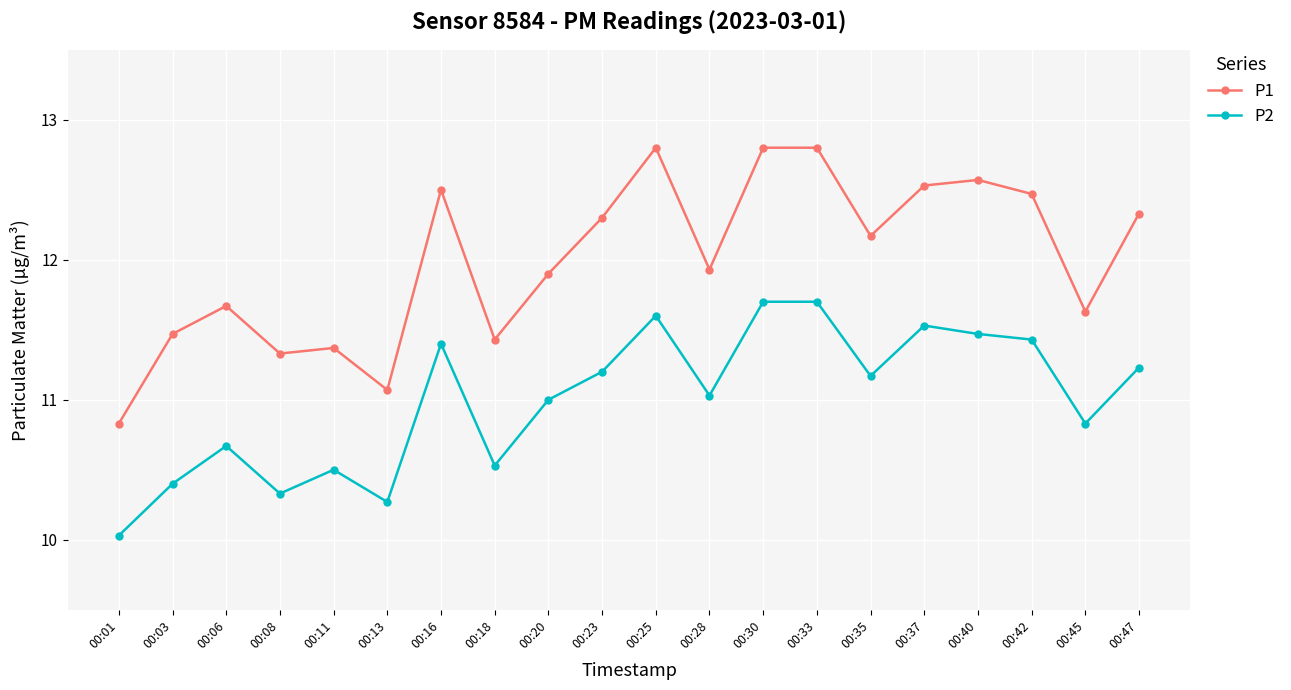

Rank the series by their maximum value, from lowest to highest.

P2, P1